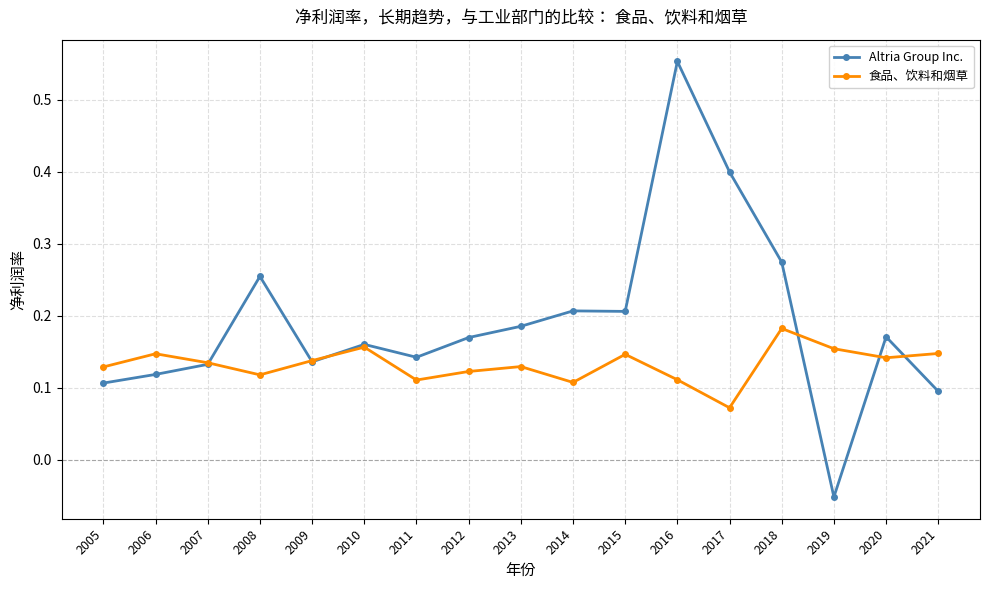

How many interior local peaks does the 食品、饮料和烟草 series have?

5